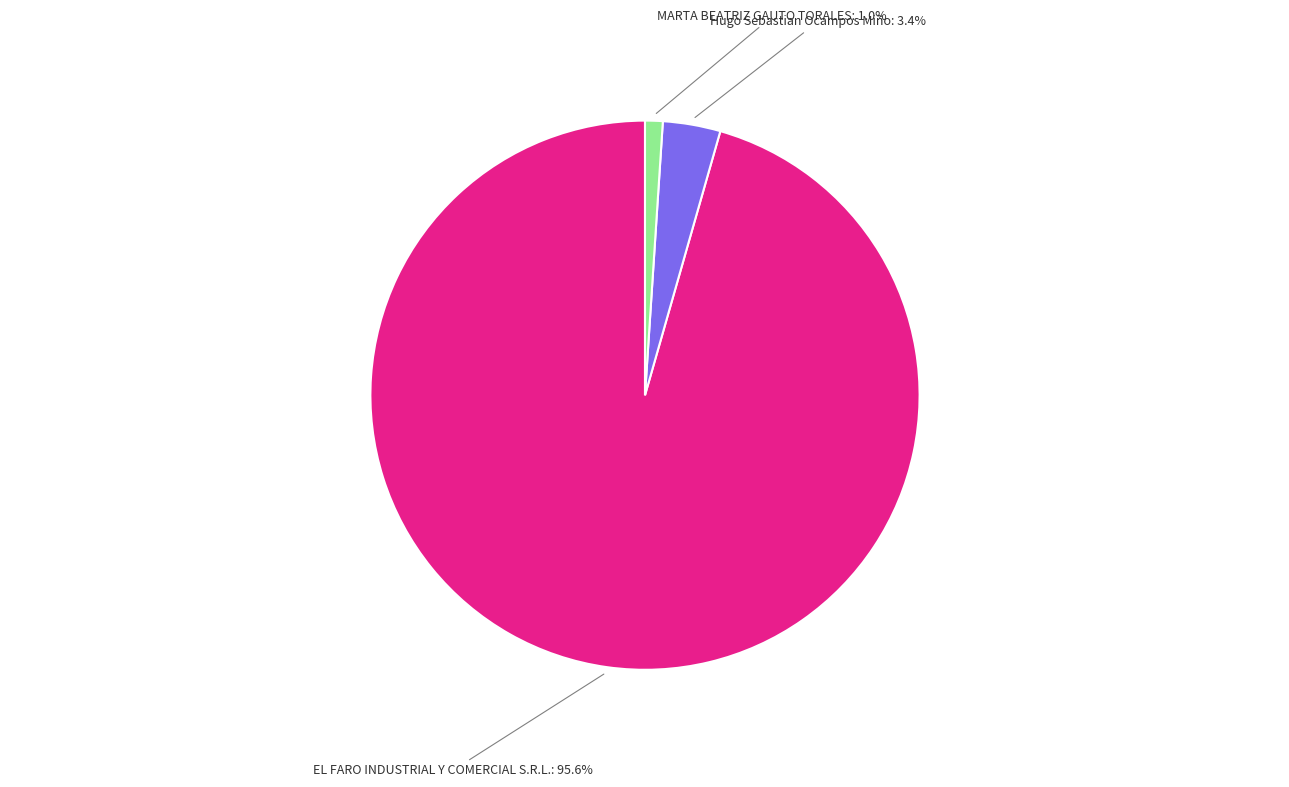

How many slices are in this pie chart?

3